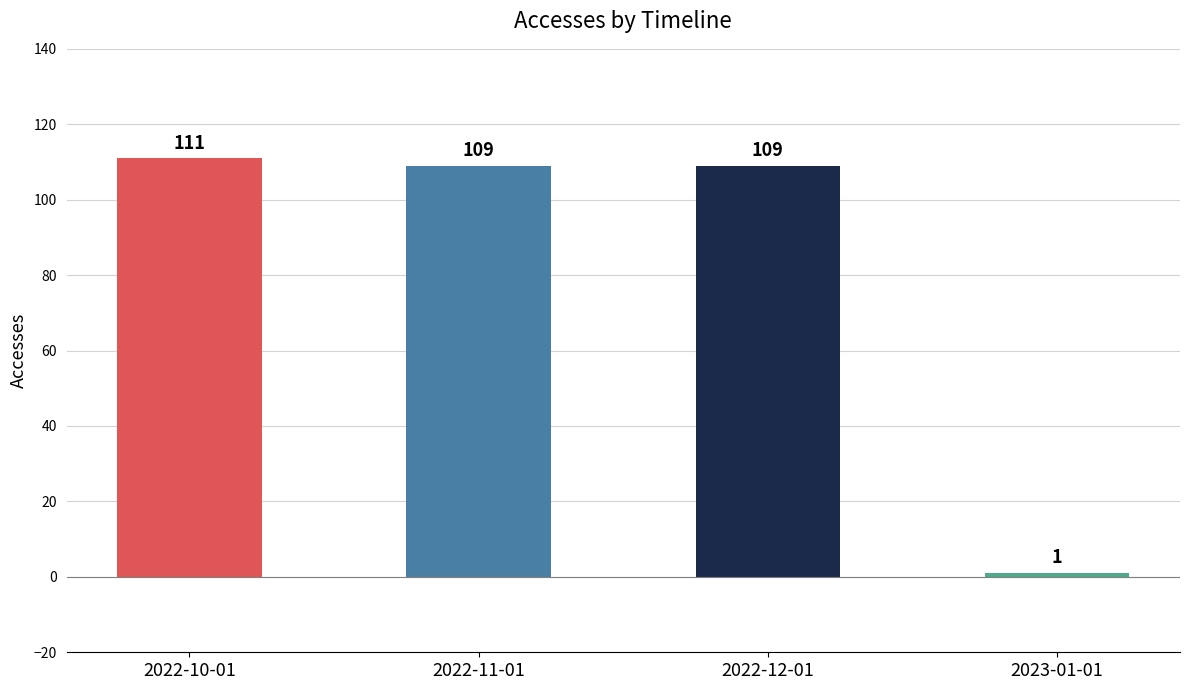

What is the sum of the values at 2022-12-01 and 2023-01-01?

110